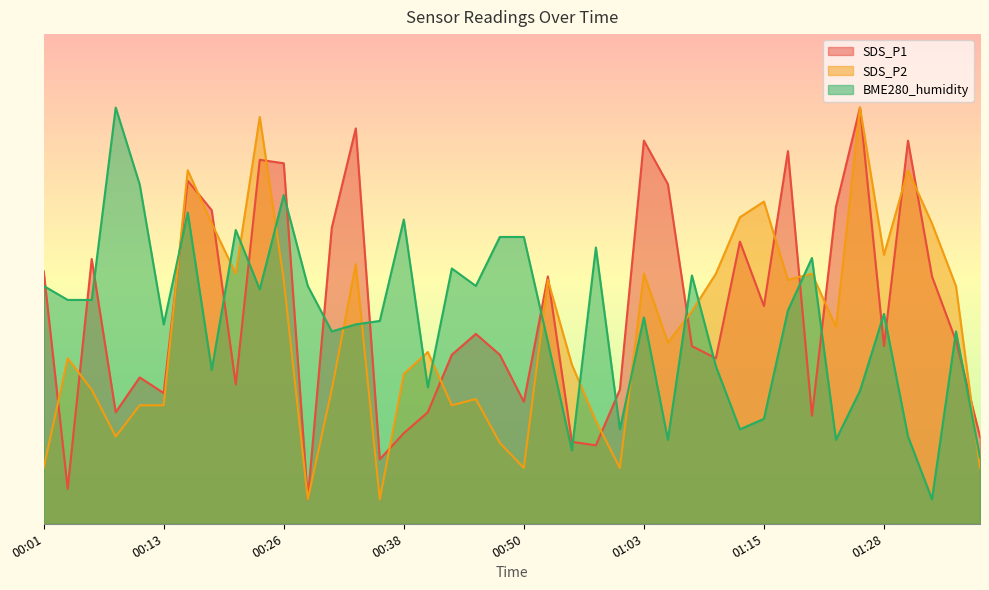

What are all the series names shown in the legend?

SDS_P1, SDS_P2, BME280_humidity